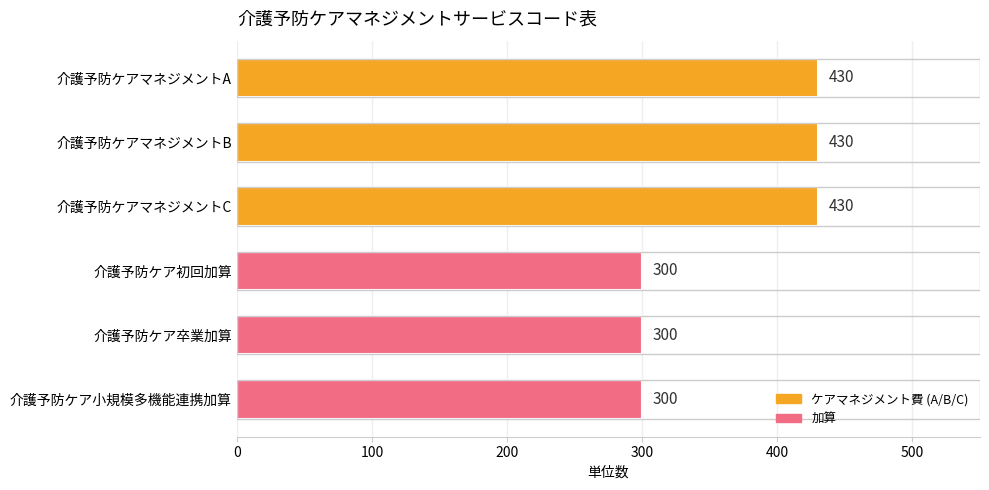

Count the values in the range 300 to 430.

6